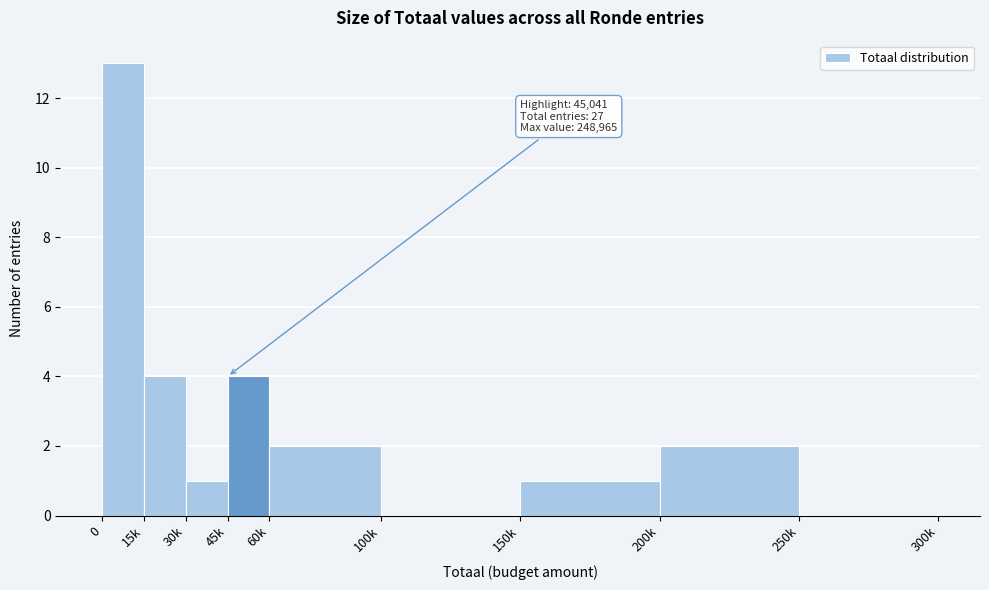

Reading right to left, what are all the values shown in this chart?

250k=0	200k=2	150k=1	100k=0	60k=2	45k=4	30k=1	15k=4	0=13